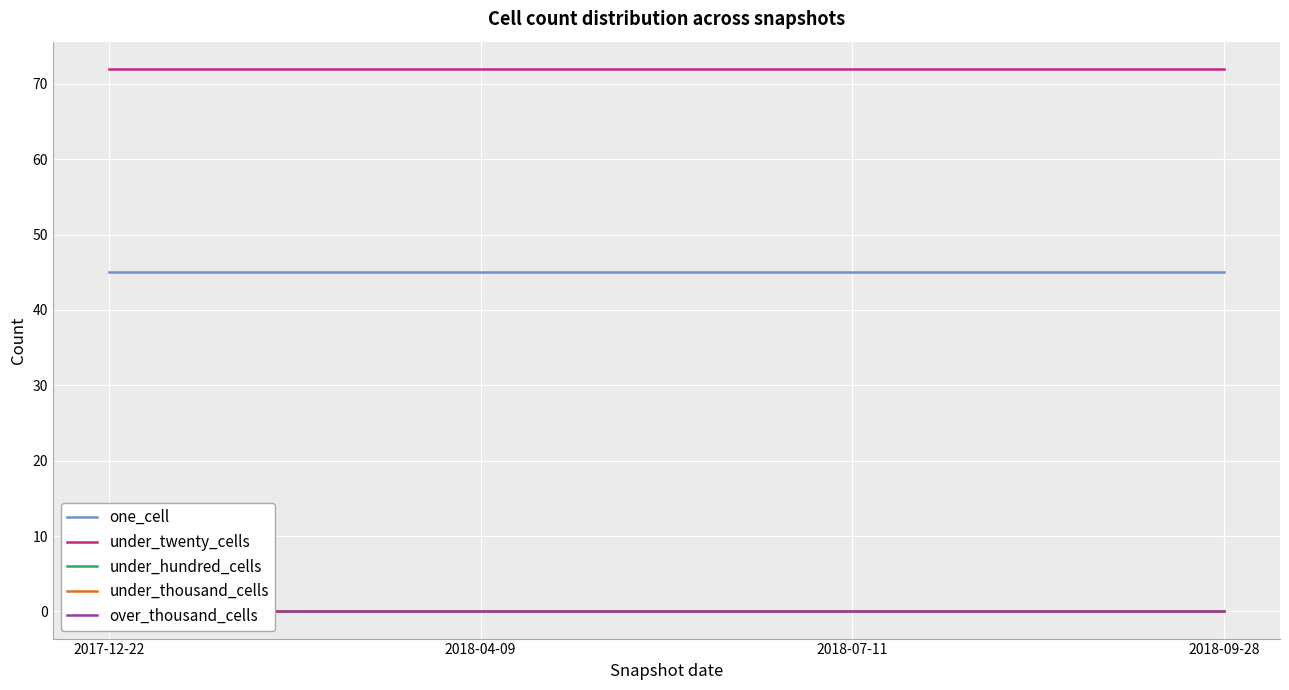

Rank the series by their maximum value, from highest to lowest.

under_twenty_cells, one_cell, under_hundred_cells, under_thousand_cells, over_thousand_cells